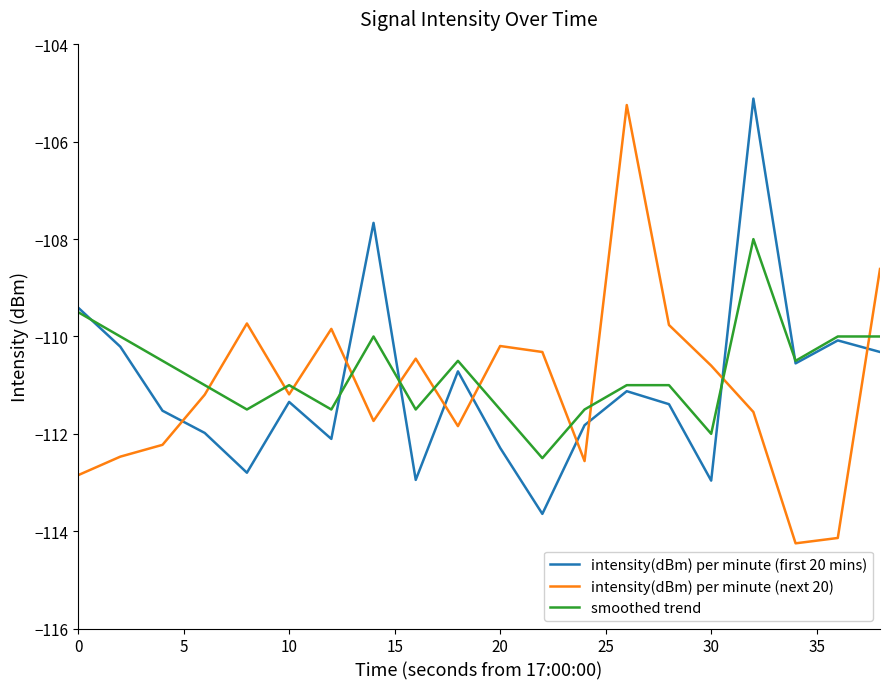

In intensity(dBm) per minute (next 20), how many points are higher than both neighbors (excluding endpoints)?

5